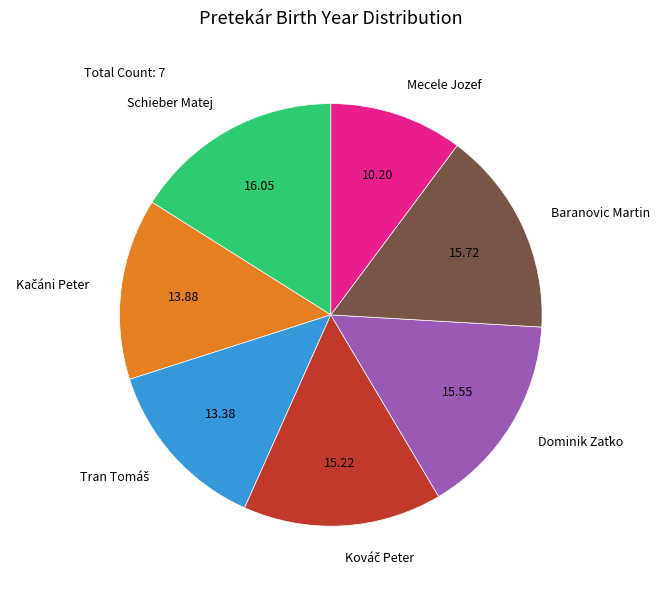

What is the smallest slice in the pie chart?

Mecele Jozef